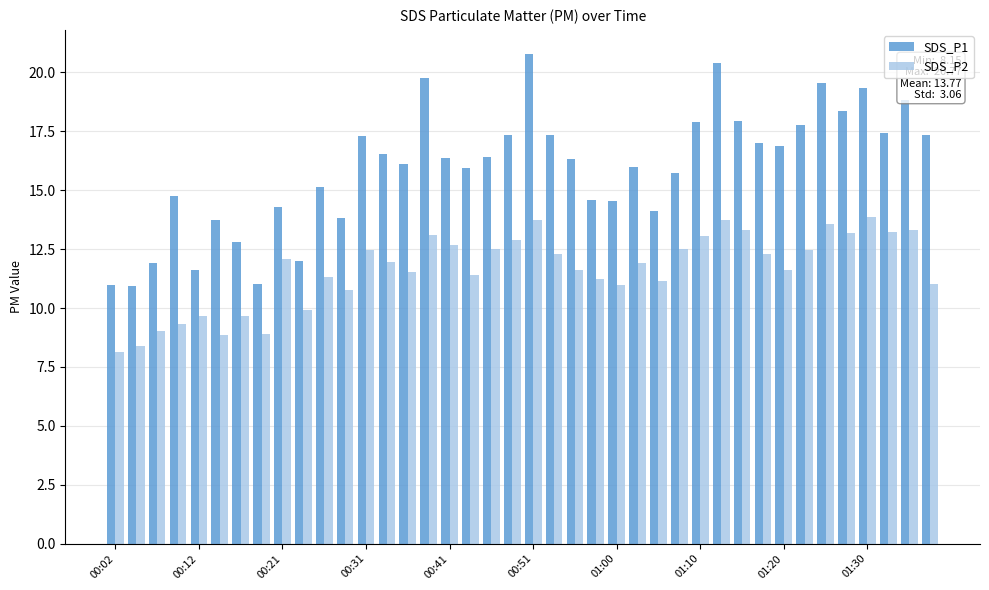

What are all the series names shown in the legend?

SDS_P1, SDS_P2